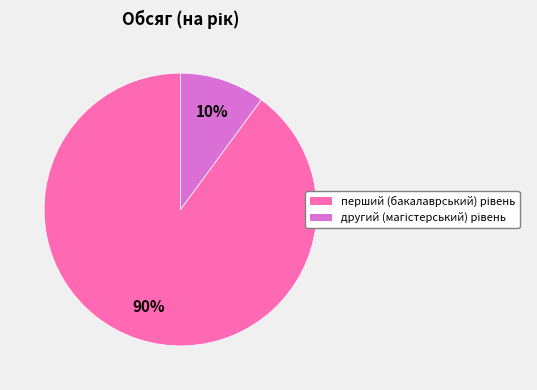

Is there any slice that represents more than half of the pie?

Yes